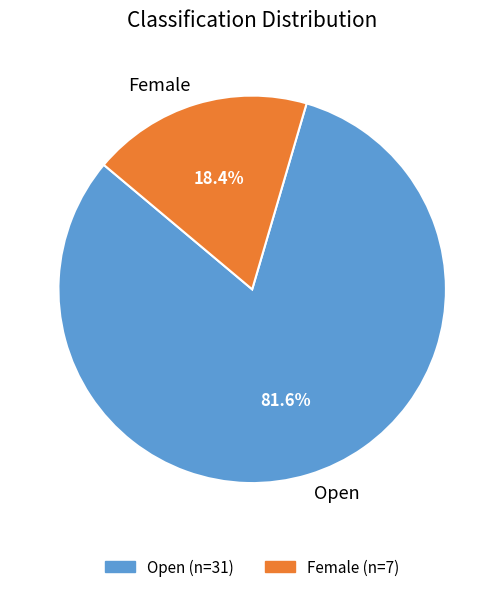

Between Open and Female, which is larger?

Open